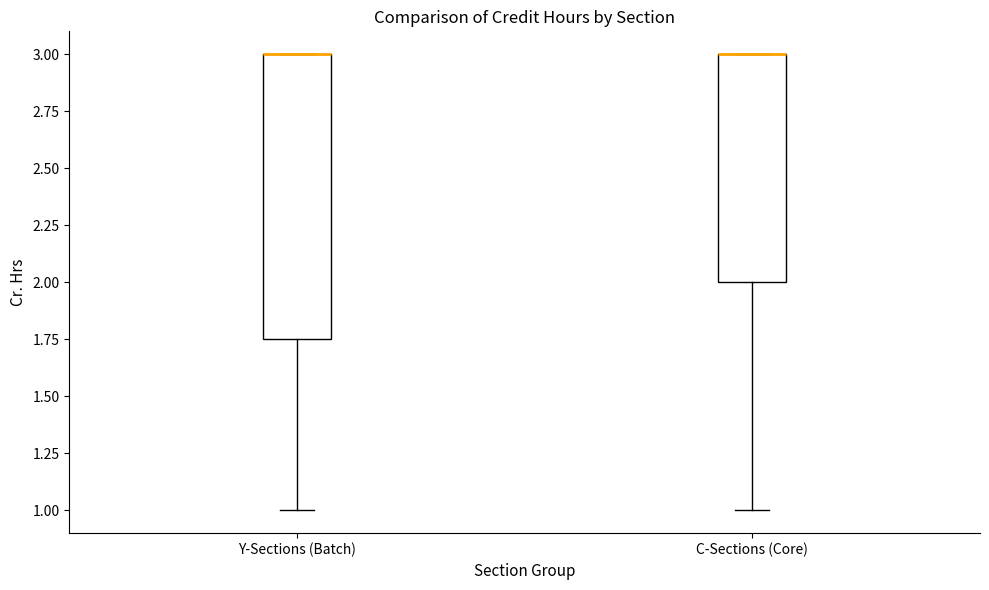

Reading left to right, read every box against the y-axis: the position of its median line, the range the box covers, and the ends of its whiskers. The values are not printed on the chart, so give them approximately, as read against the axis.

Y-Sections (Batch): median 3.00 (drawn on the box's upper edge), box 1.75 to 3.00, whiskers 1.00 to 3.00
C-Sections (Core): median 3.00 (drawn on the box's upper edge), box 2.00 to 3.00, whiskers 1.00 to 3.00